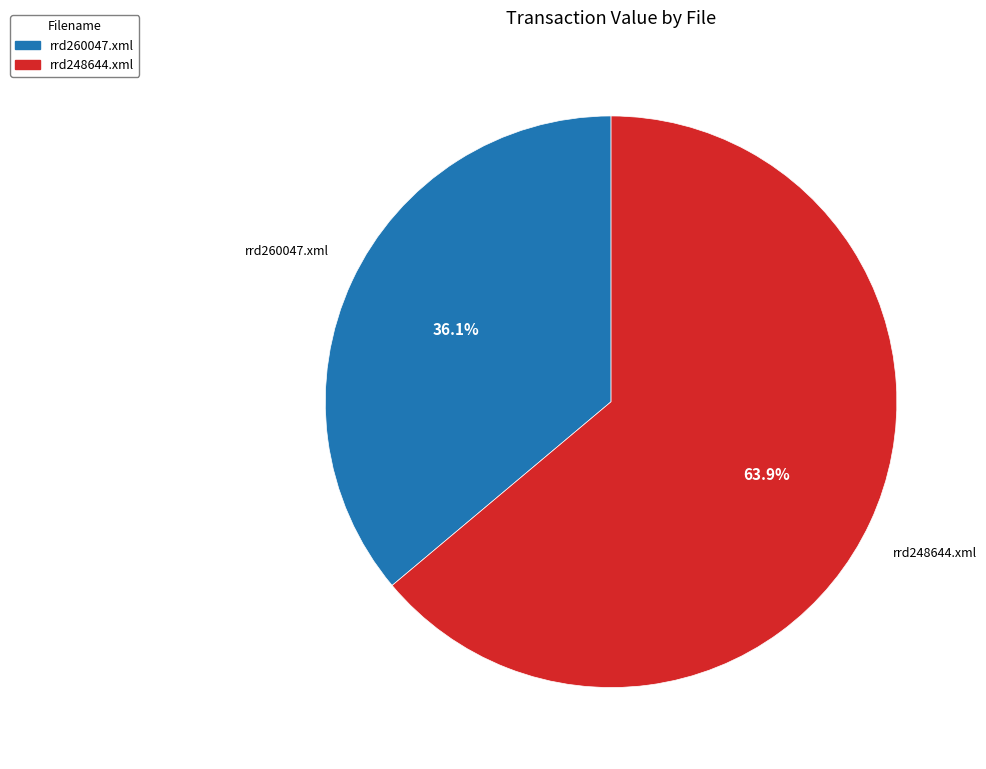

To the nearest percent, what percentage of the pie is rrd248644.xml?

64%